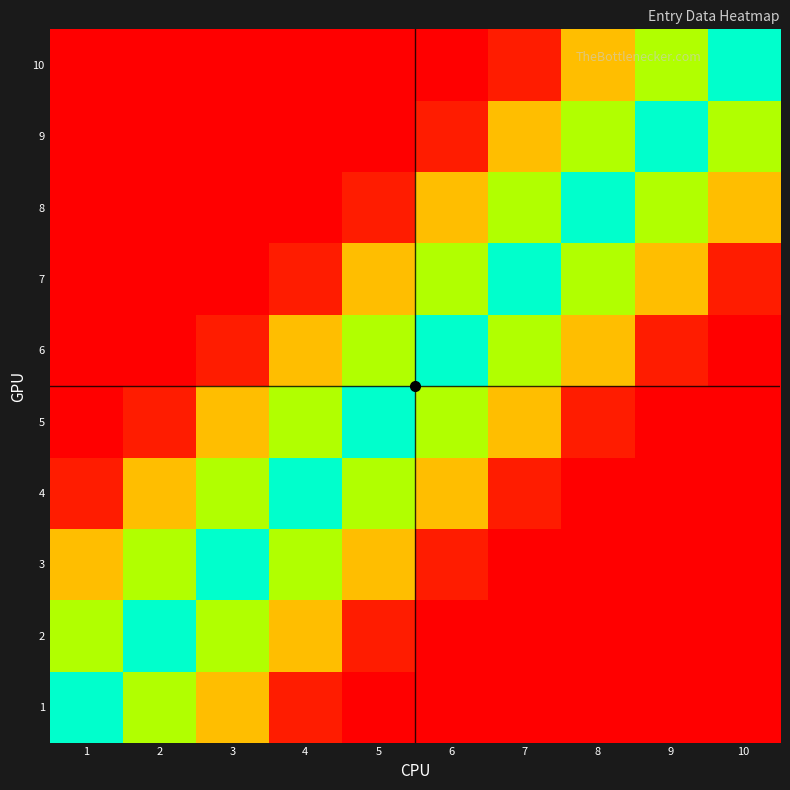

At which category is the sum across all series the highest?

4